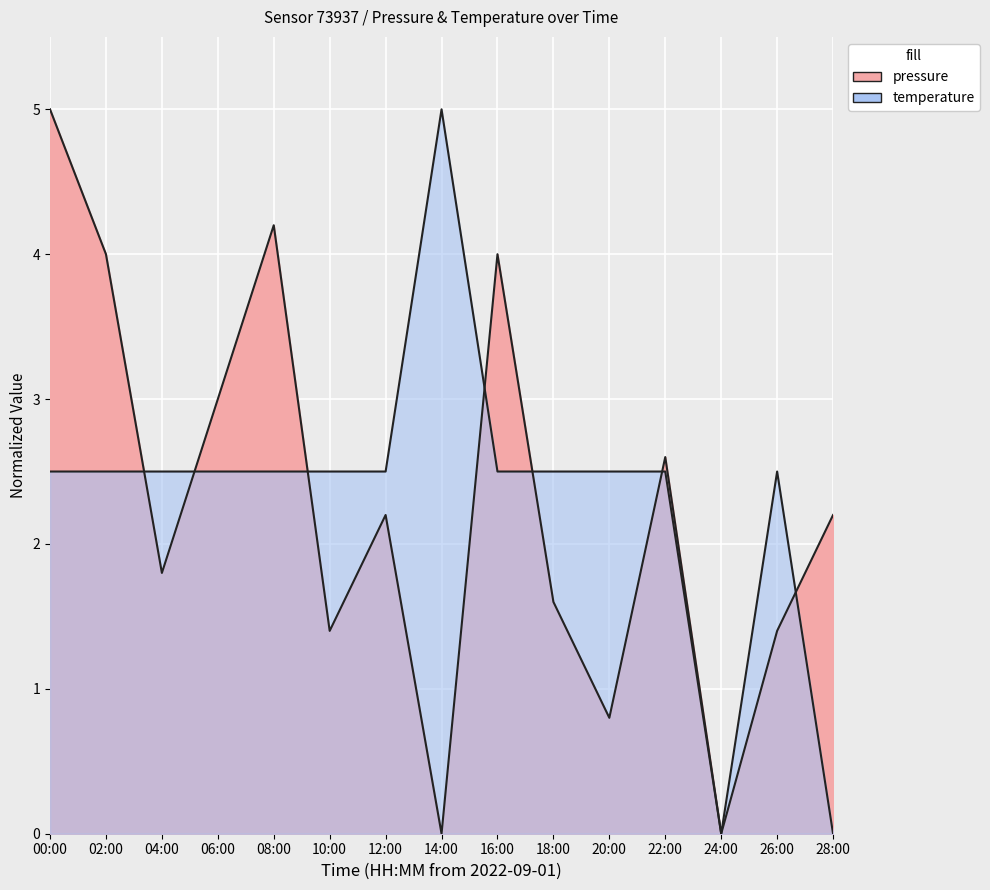

How many times do temperature and pressure cross each other?

7